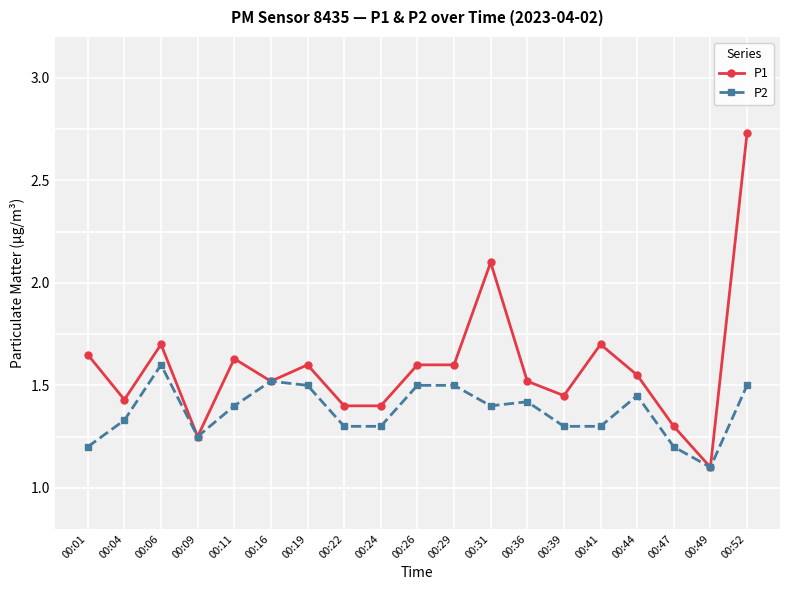

How many P2 values are between 1 and 2?

19